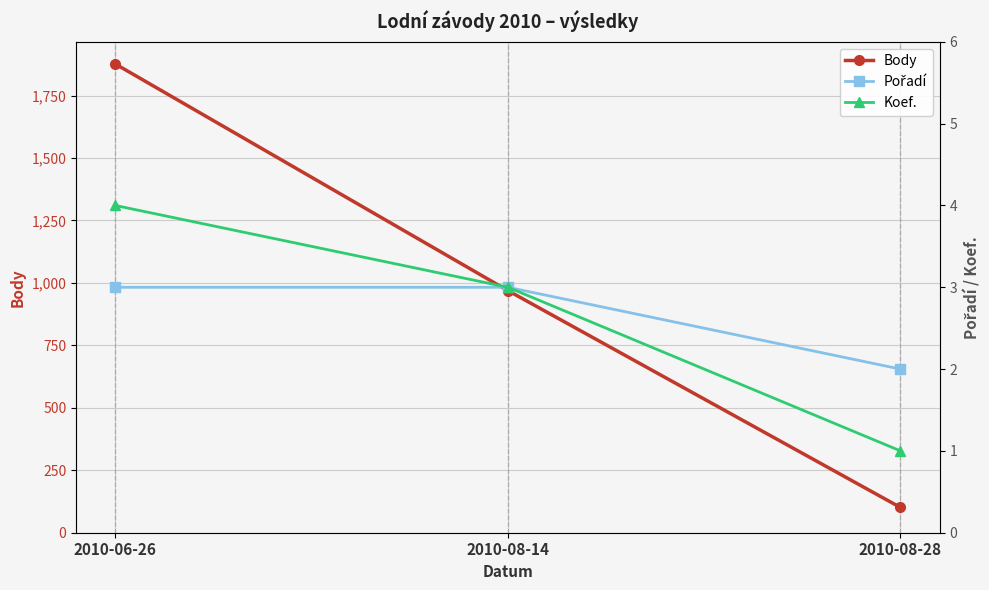

Between 2010-06-26 and 2010-08-28, which series saw the biggest shift?

Body